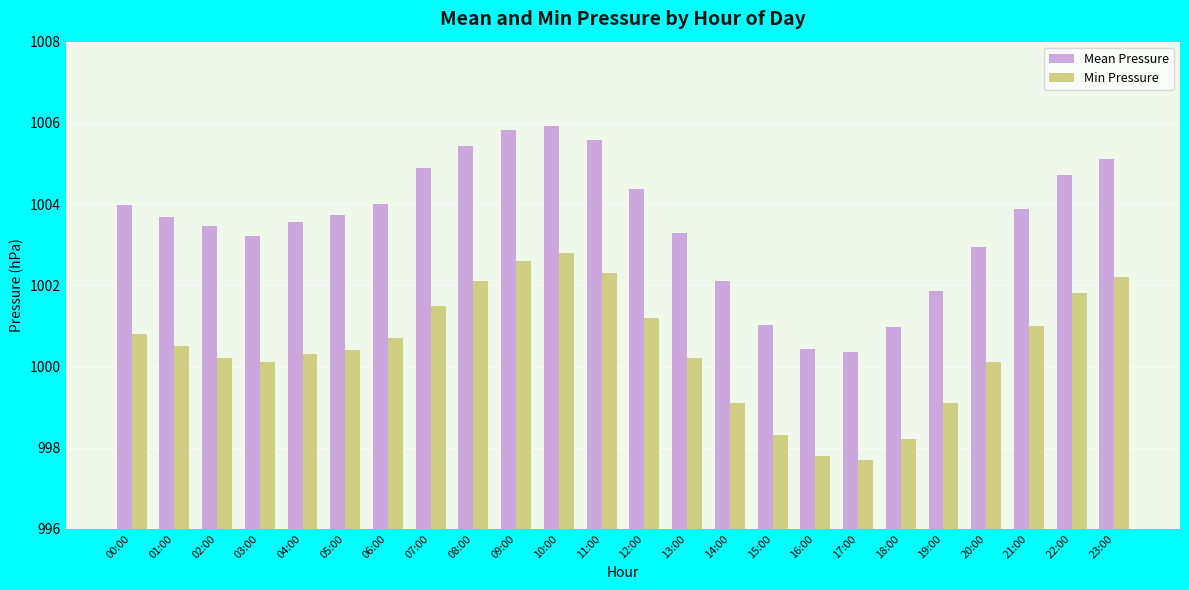

How many categories are shown in the chart?

24